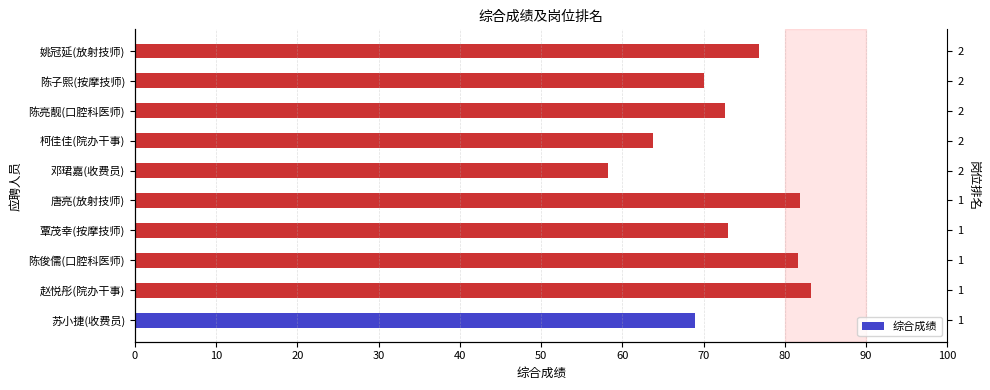

True or false: the data shows 58.3 at 邓珺嘉(收费员).

True